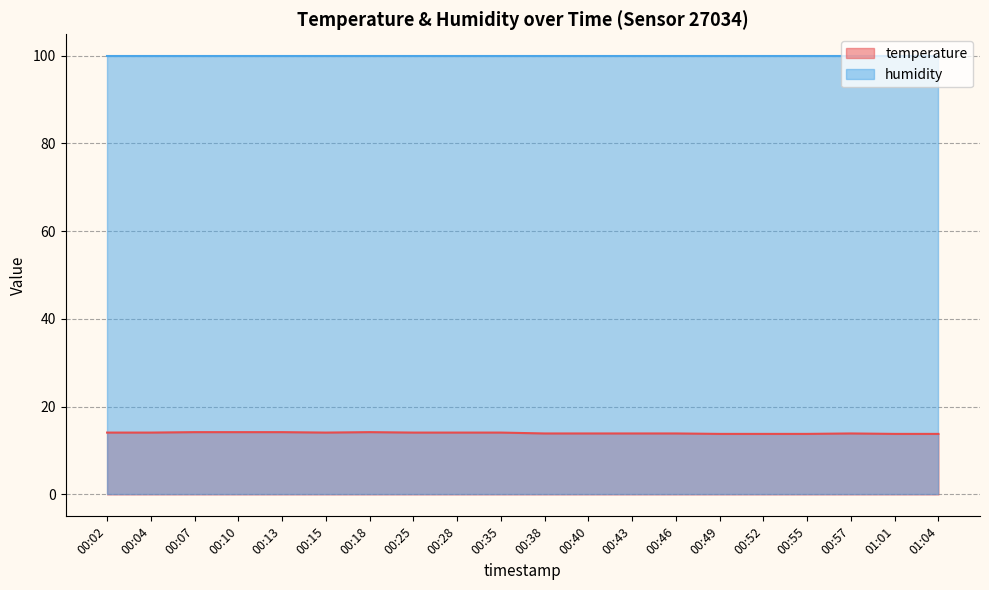

Reading right to left, extract all data points from this chart.

01:04=13.8	01:01=13.8	00:57=13.9	00:55=13.8	00:52=13.8	00:49=13.8	00:46=13.9	00:43=13.9	00:40=13.9	00:38=13.9	00:35=14.1	00:28=14.1	00:25=14.1	00:18=14.2	00:15=14.1	00:13=14.2	00:10=14.2	00:07=14.2	00:04=14.1	00:02=14.1